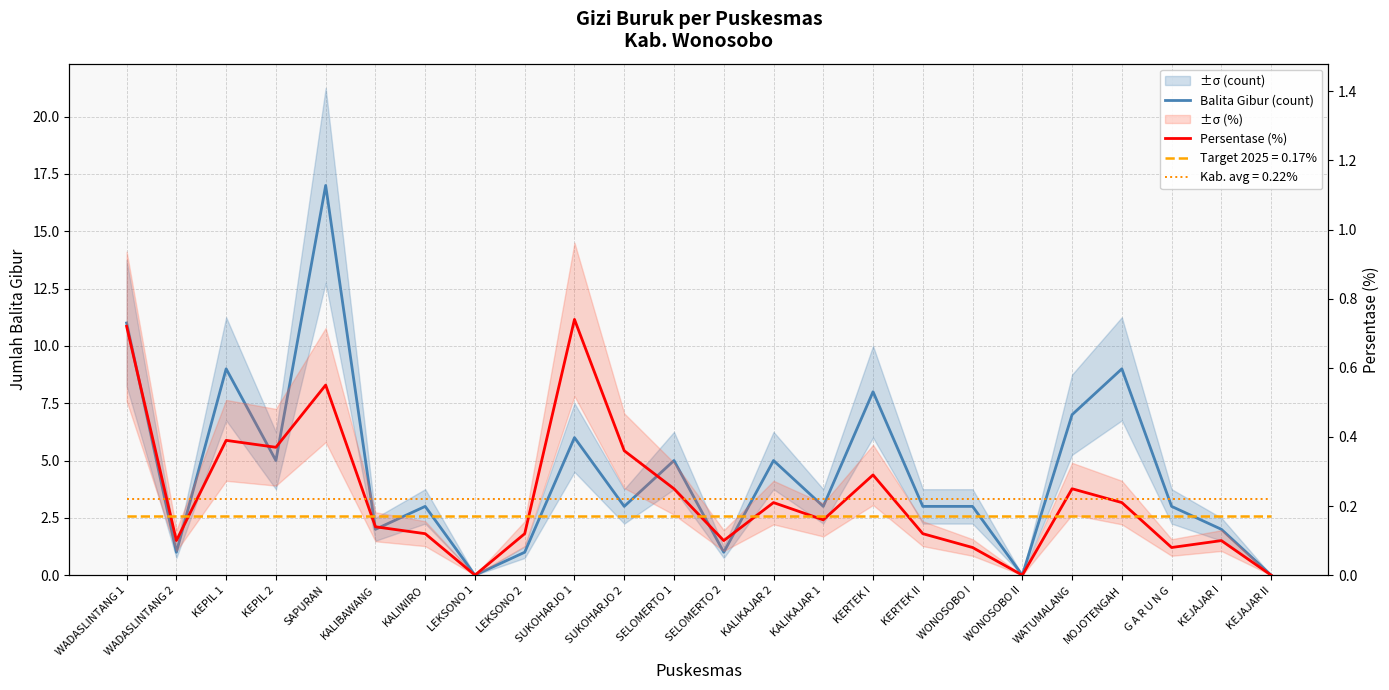

True or false: Persentase (%) has more than 1 interior local peaks.

True